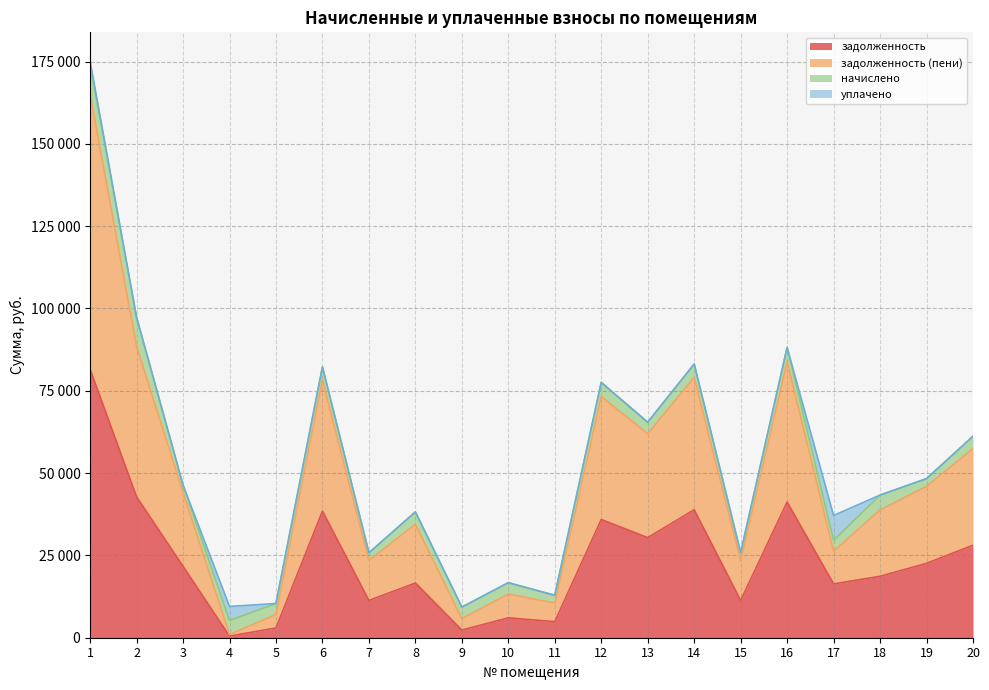

Where is задолженность nearest to the value 41000?

16